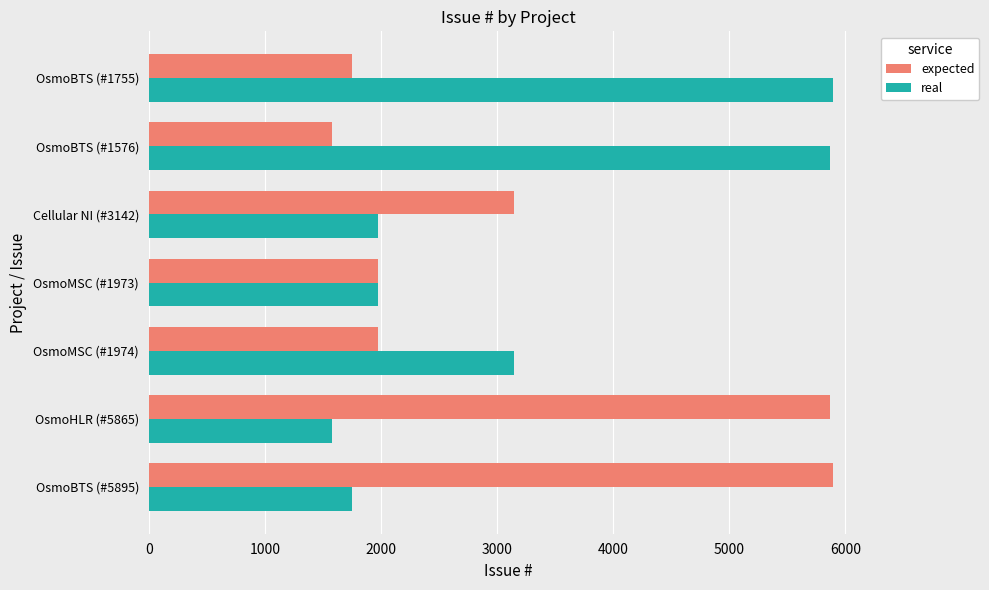

Count the number of data series in this chart.

2